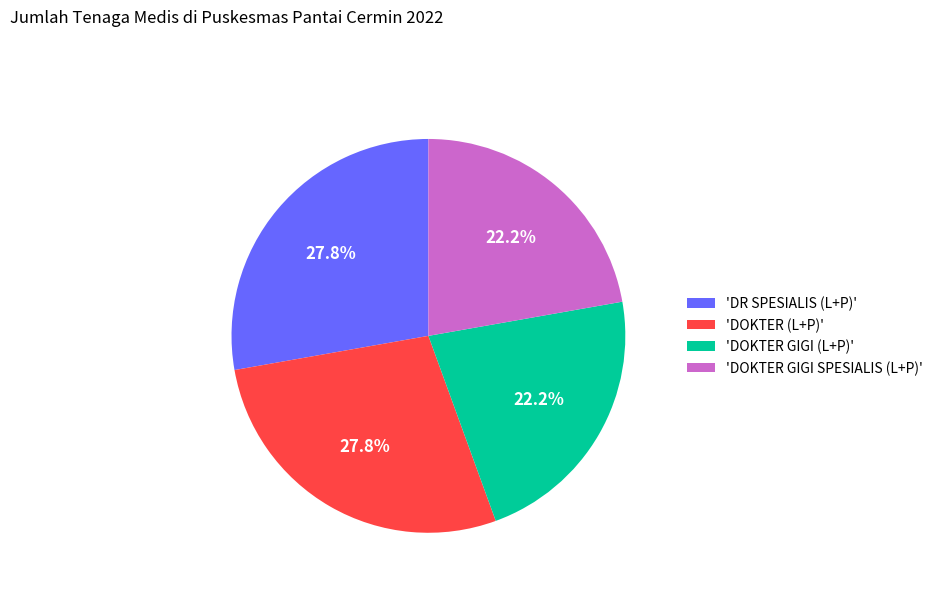

Is there any slice that represents more than half of the pie?

No